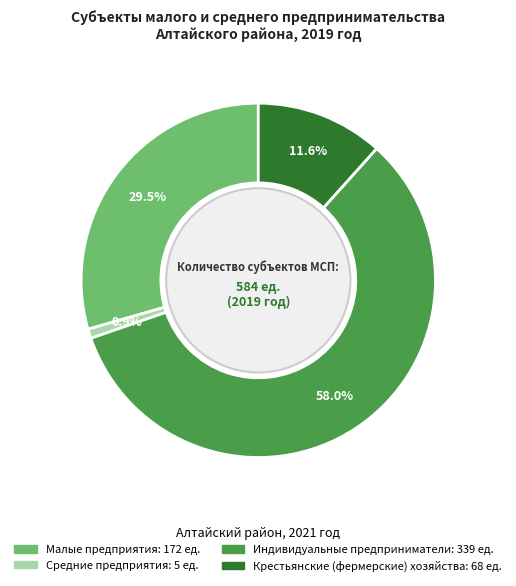

To the nearest percent, what is the combined percentage of Малые предприятия and Крестьянские (фермерские) хозяйства?

41%